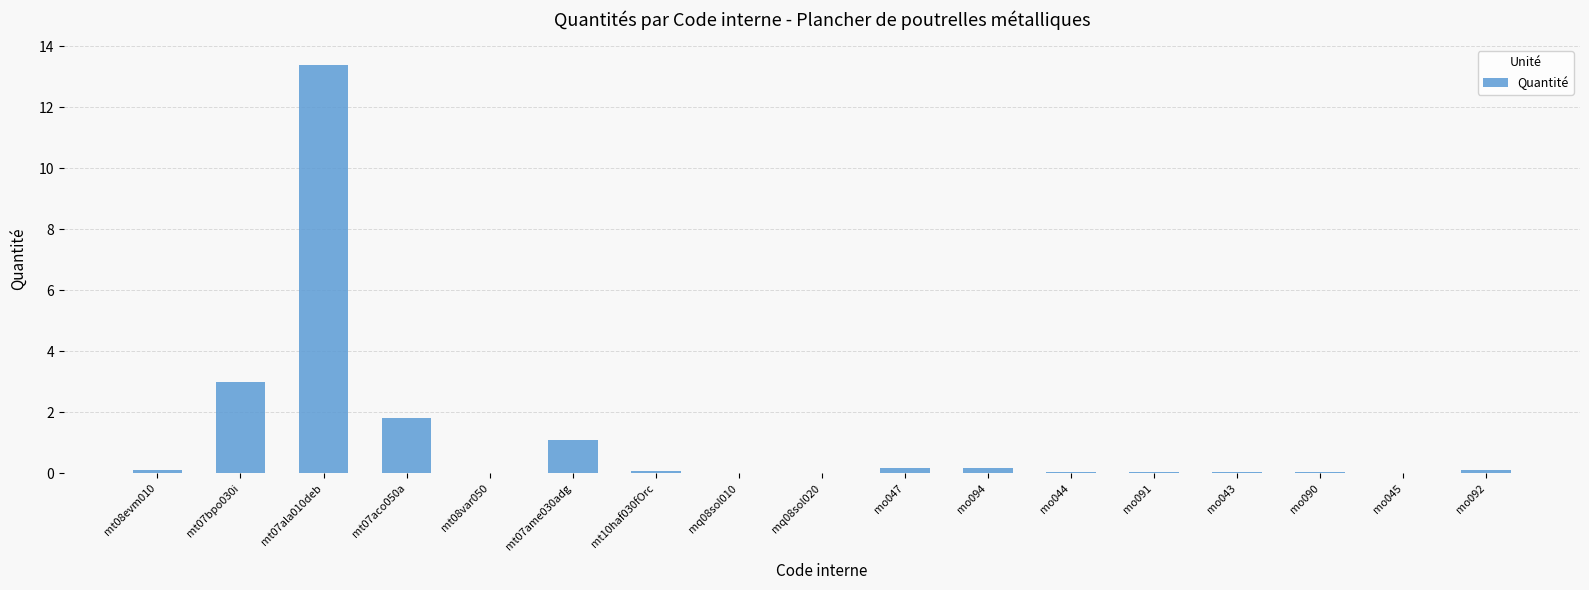

How many distinct data groups are displayed?

1